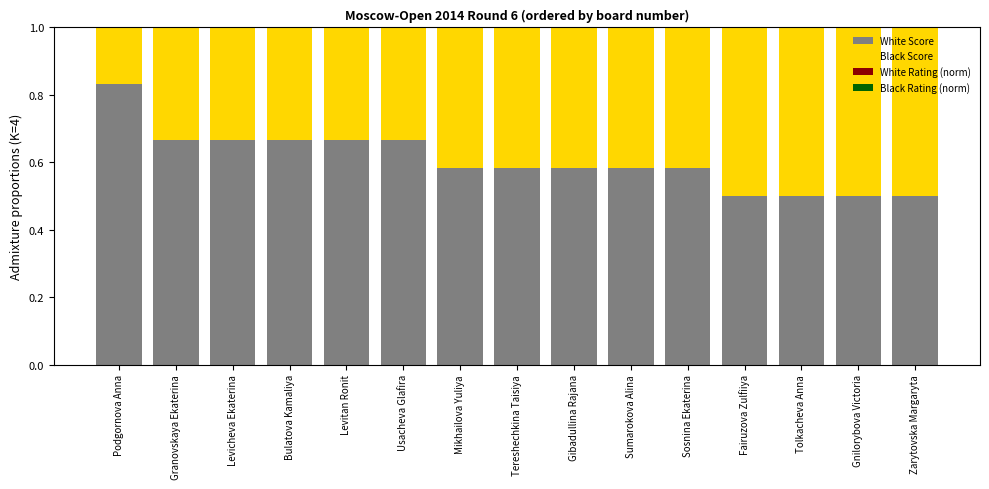

Which category has the lowest value across all series?

Sosnina Ekaterina